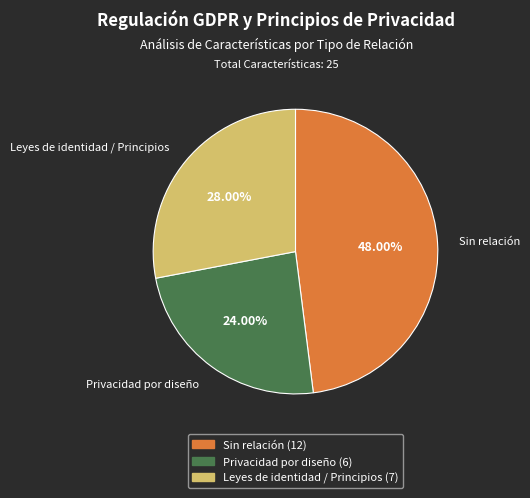

Count the number of slices in the pie.

3